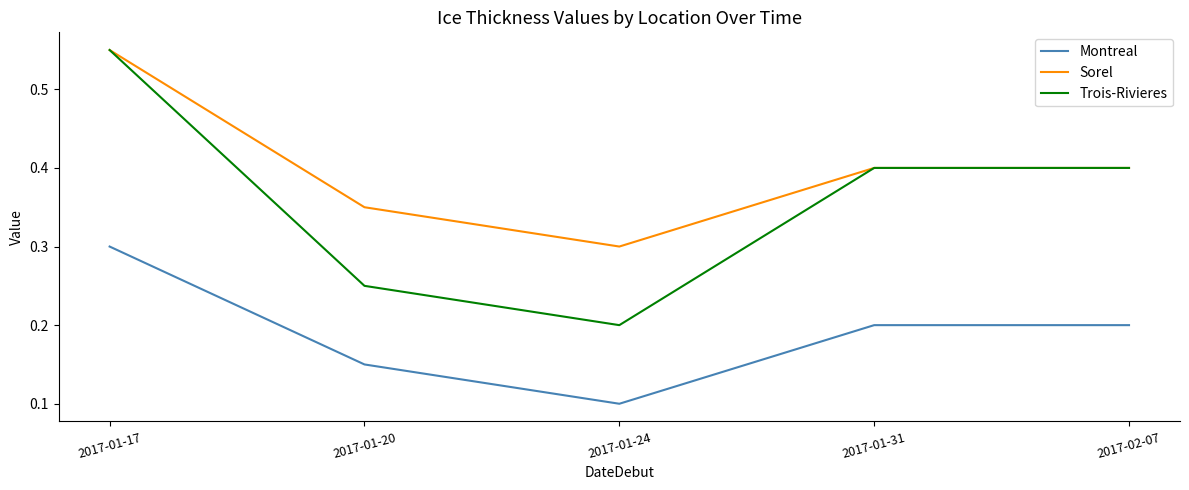

What position from the left is 2017-01-31?

4